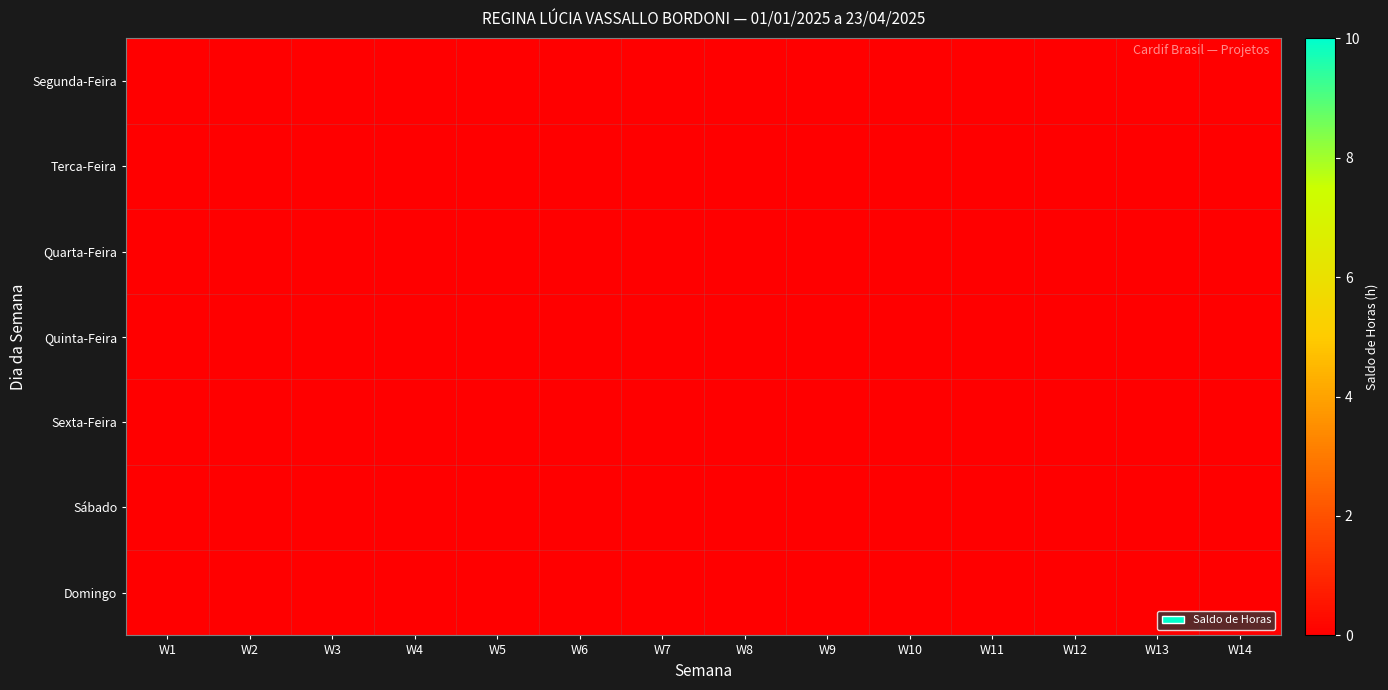

What is the minimum value shown in the chart?

-1